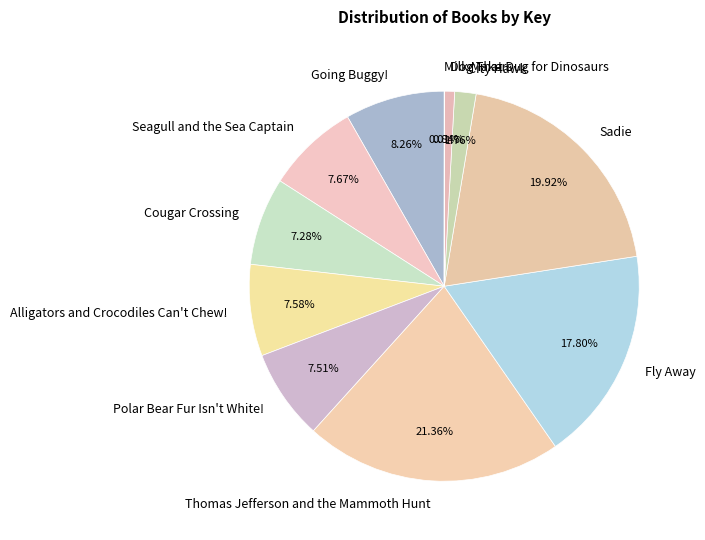

Which slice is the largest?

Thomas Jefferson and the Mammoth Hunt